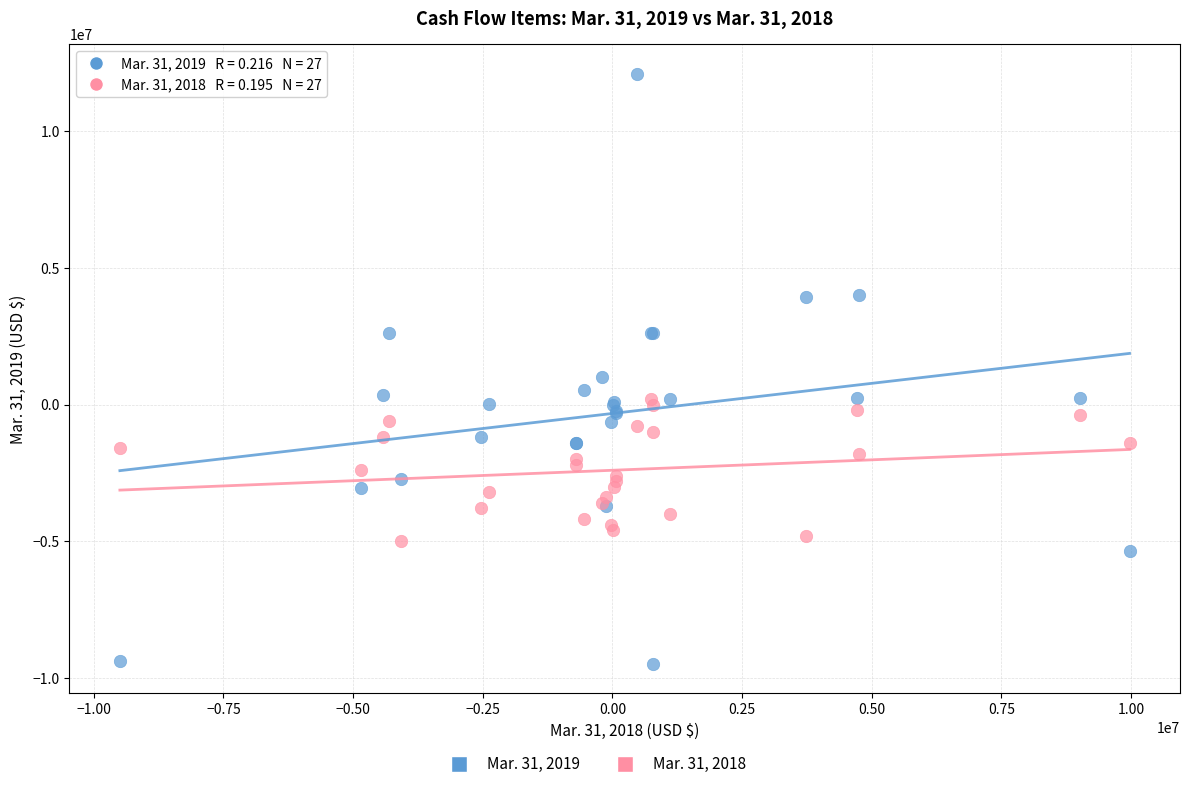

Which series reaches the maximum Y coordinate?

Mar. 31, 2019